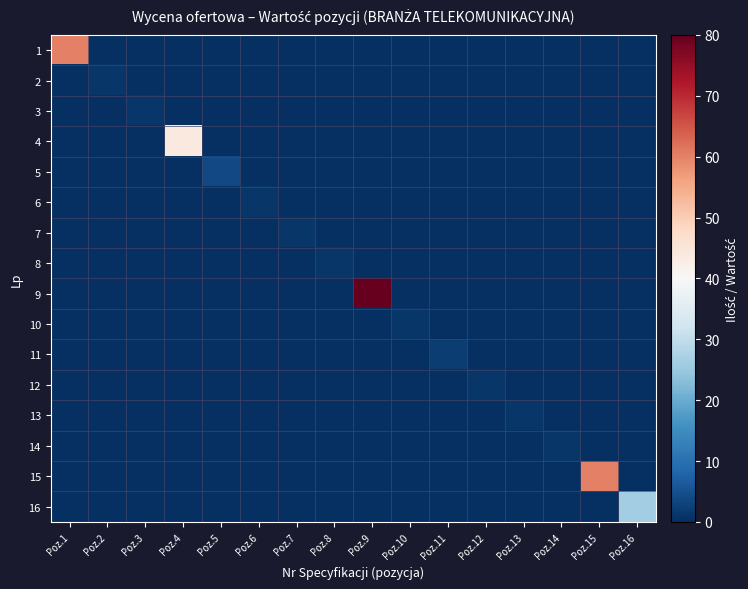

What is the maximum value shown in the chart?

80